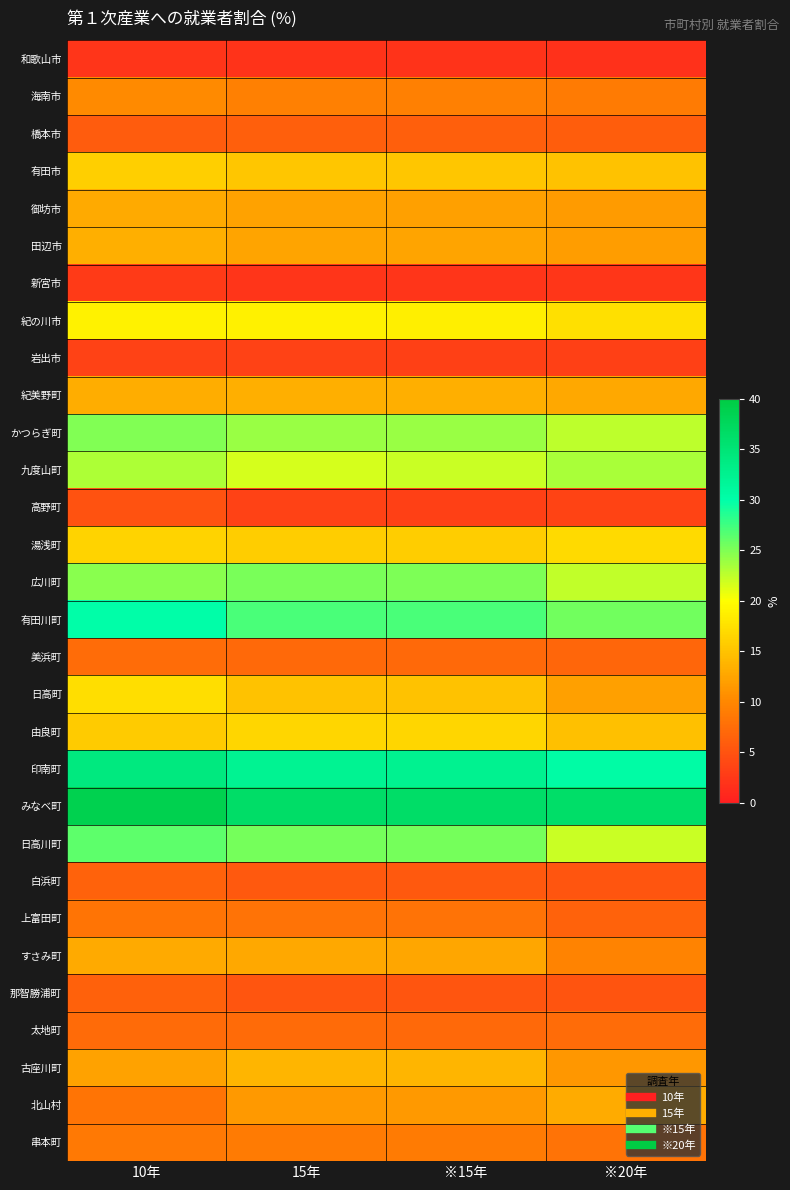

What is the minimum value shown in the chart?

1.7